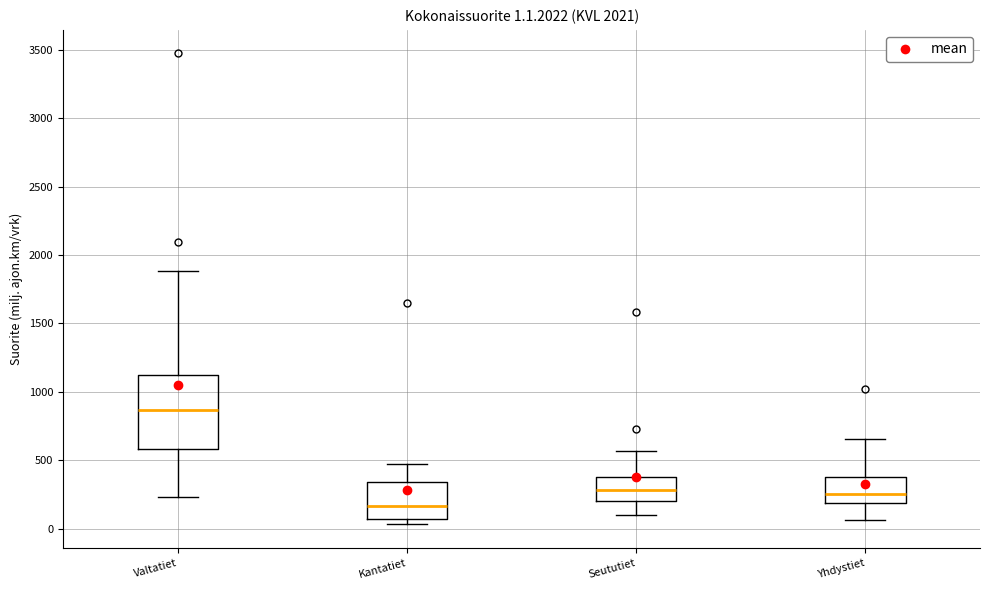

Which box is the tallest, from its lower edge to its upper edge?

Valtatiet